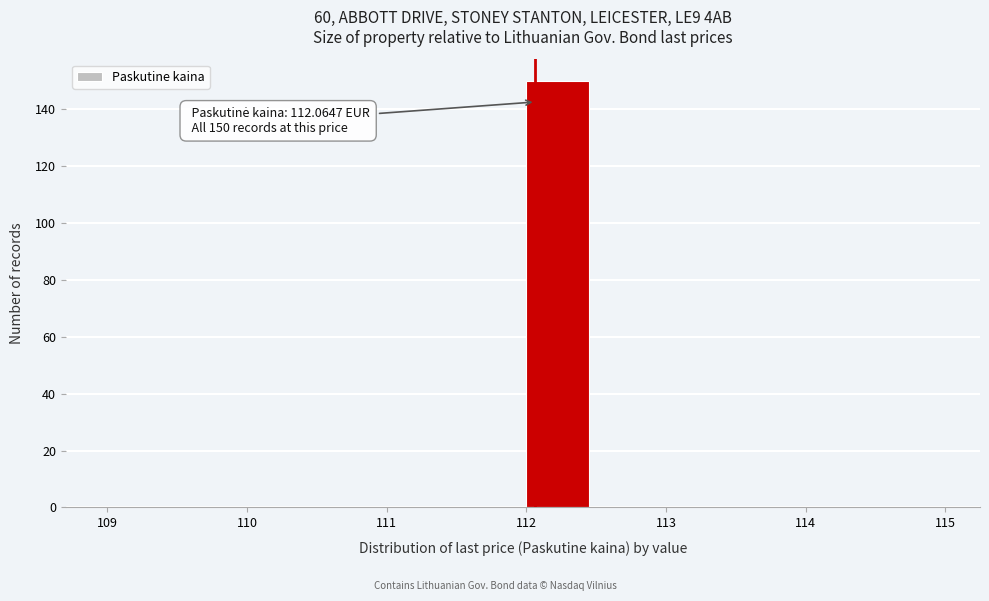

Over which range of the x-axis is the bar tallest?

112.0 to 112.5